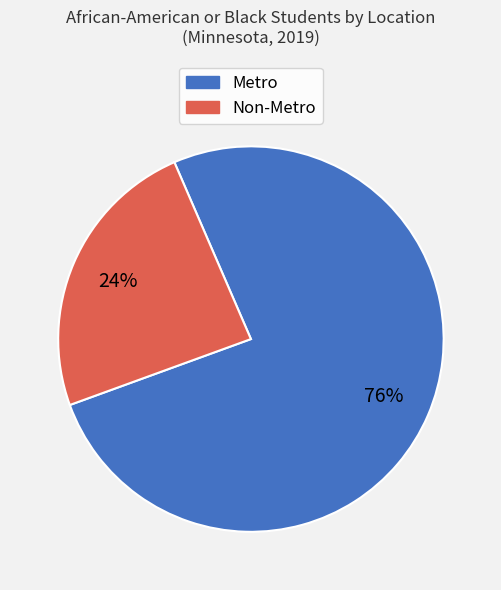

Which category has the biggest portion of the pie?

Metro